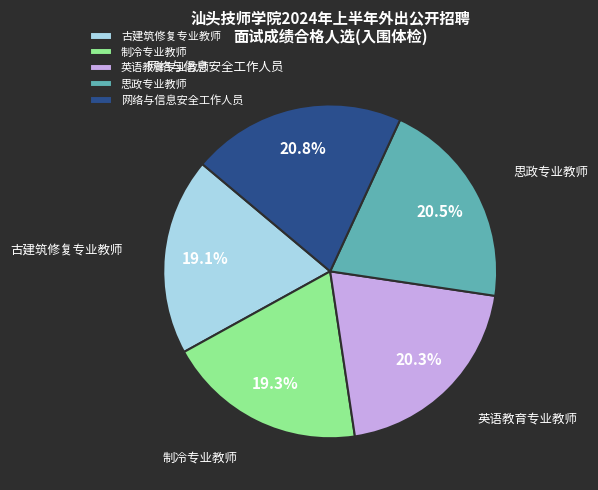

Does 制冷专业教师 represent more than half of the total?

No